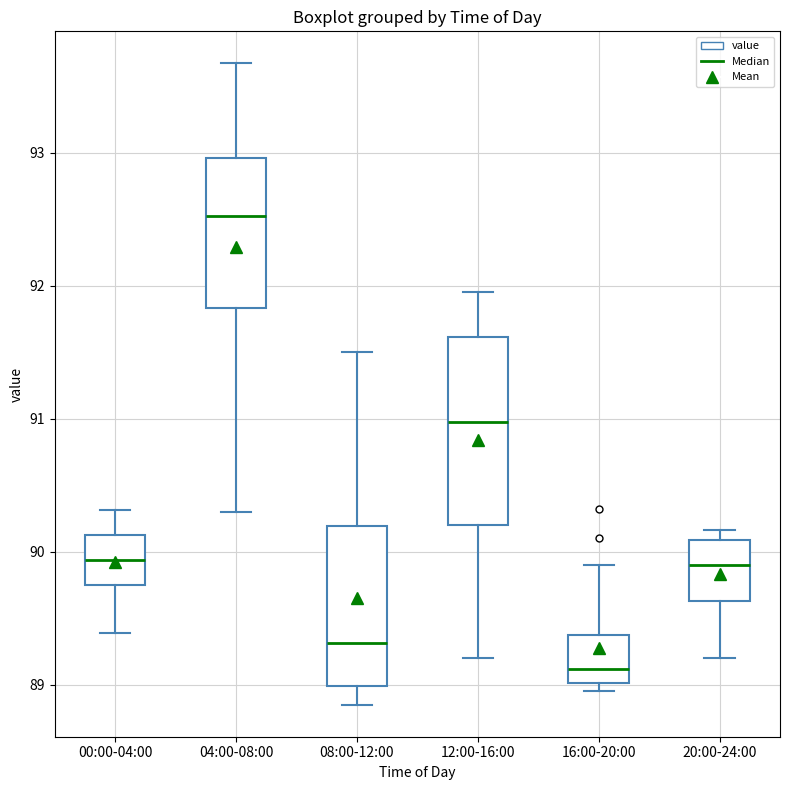

Where does the median line of the box for 12:00-16:00 sit on the y-axis? The values are not printed on the chart, so give them approximately, as read against the axis.

91.0